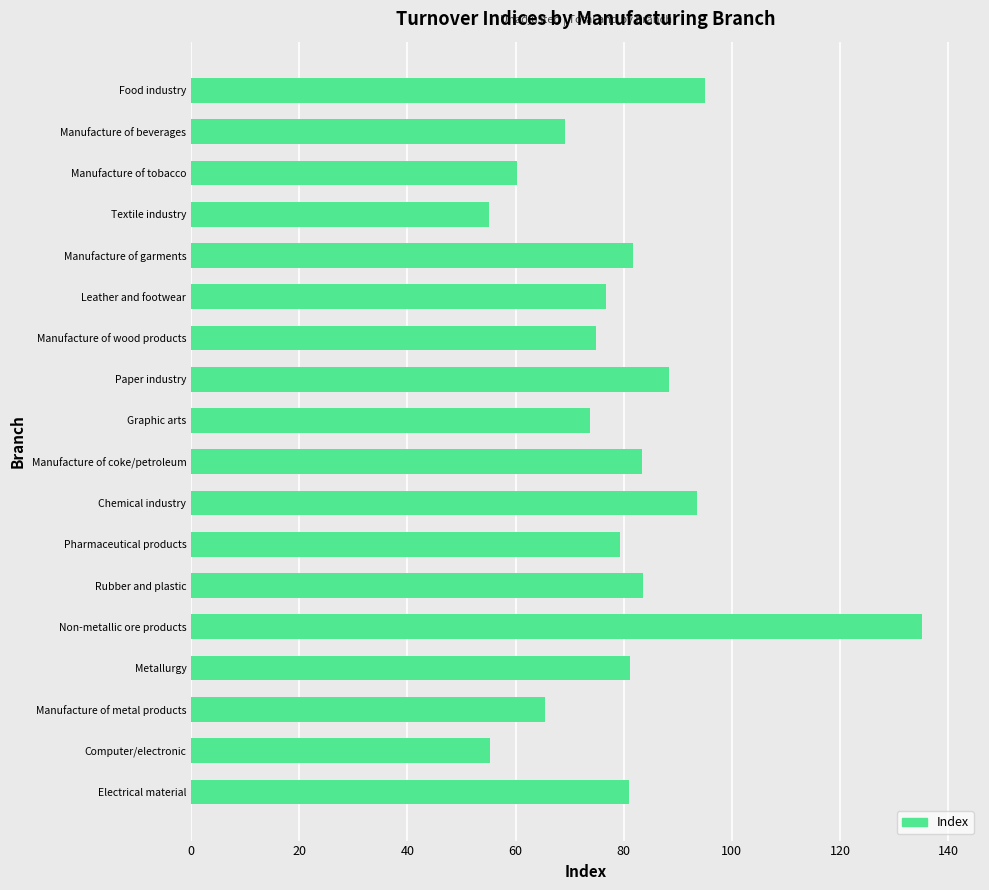

Which category has the highest value across all series?

Non-metallic ore products